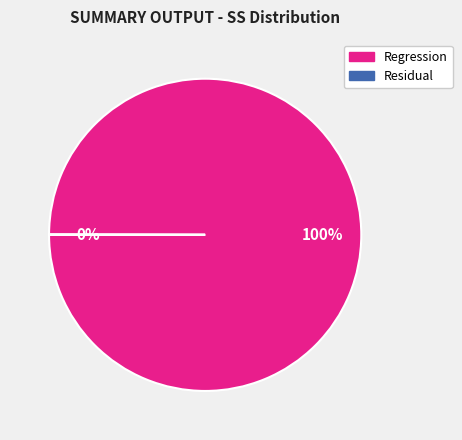

Which category has the biggest portion of the pie?

Regression